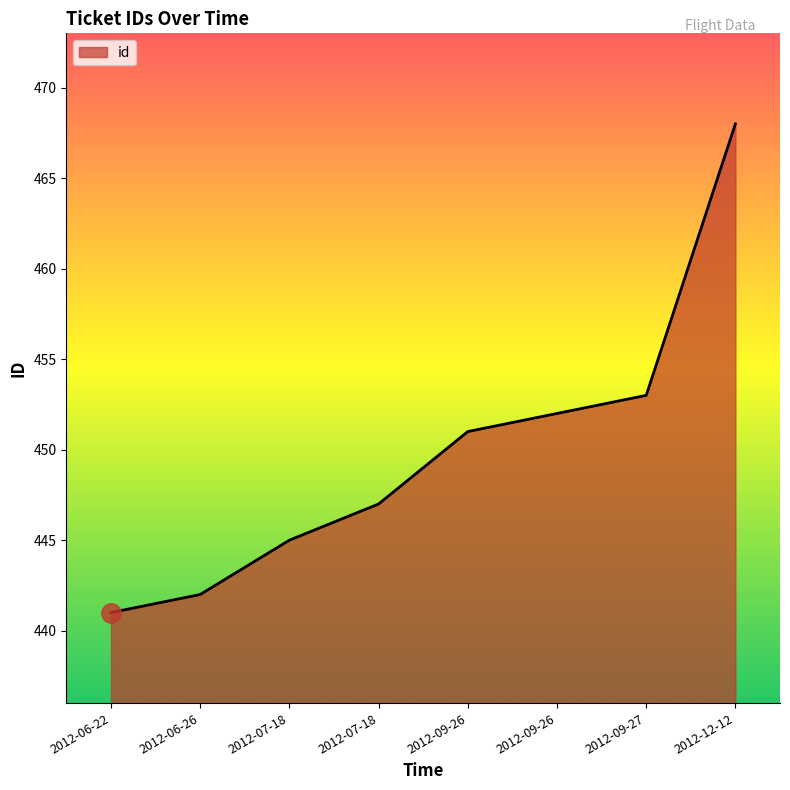

How many categories are shown in the chart?

8